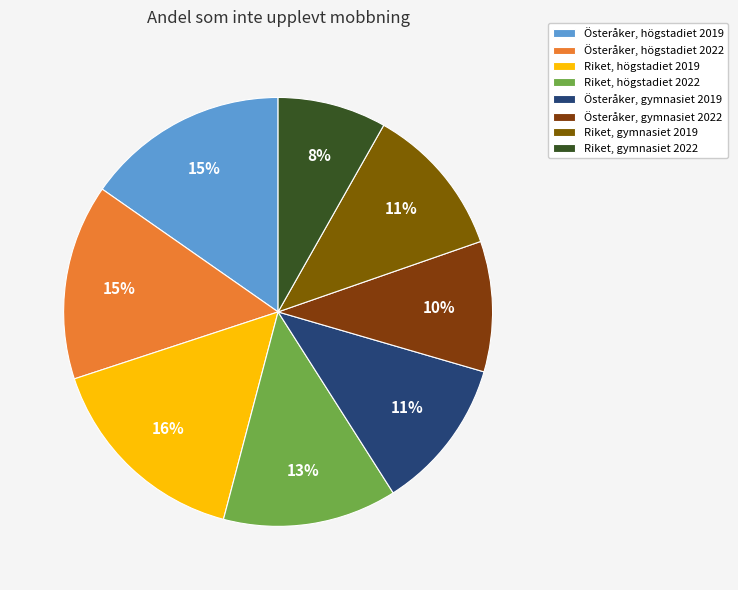

Rank the categories by value from lowest to highest.

Riket, gymnasiet 2022, Österåker, gymnasiet 2022, Österåker, gymnasiet 2019, Riket, gymnasiet 2019, Riket, högstadiet 2022, Österåker, högstadiet 2022, Österåker, högstadiet 2019, Riket, högstadiet 2019